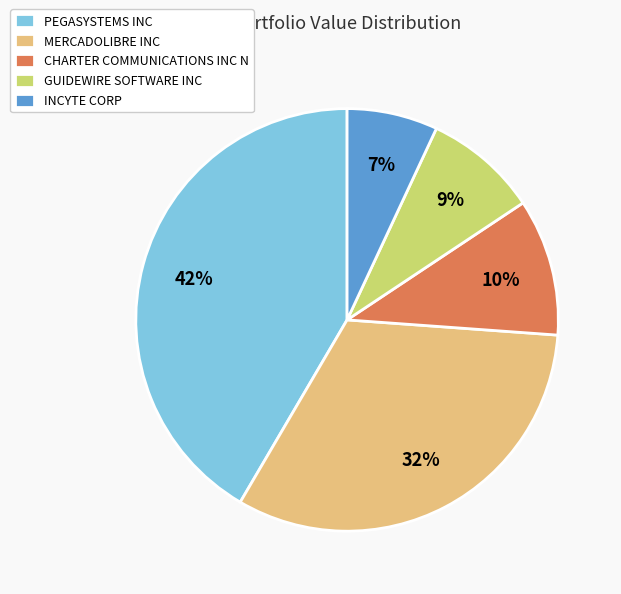

How many segments does this pie chart have?

5